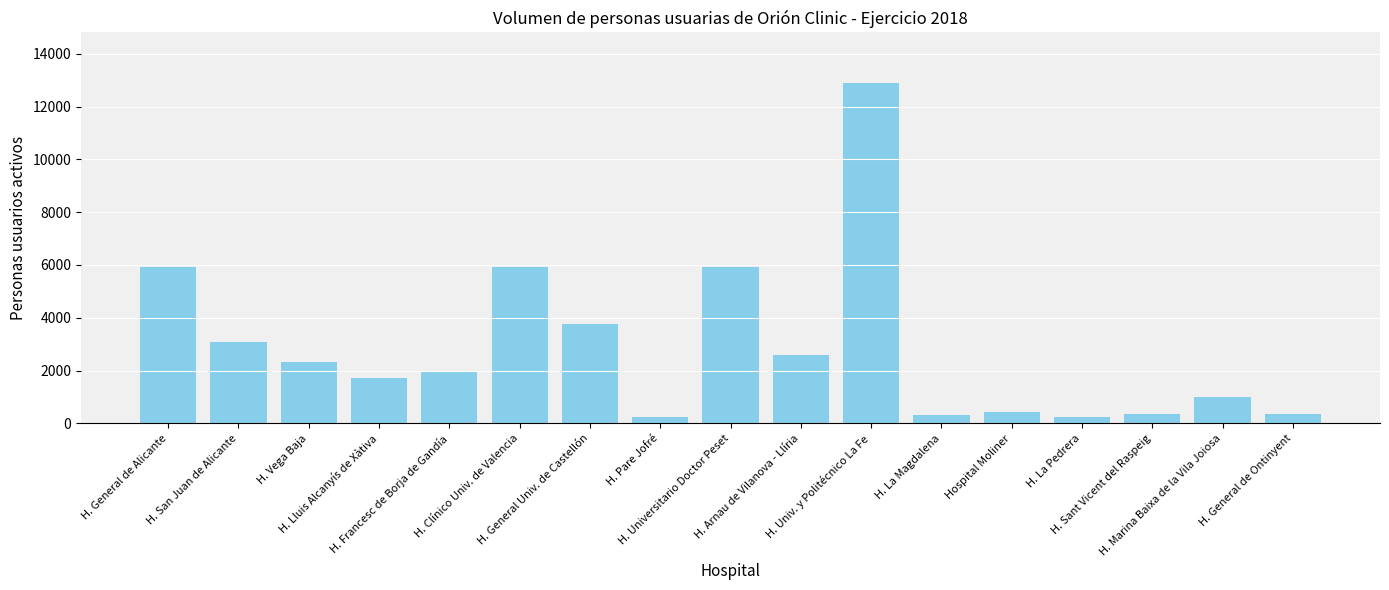

What is the difference between the maximum and minimum values?

12645